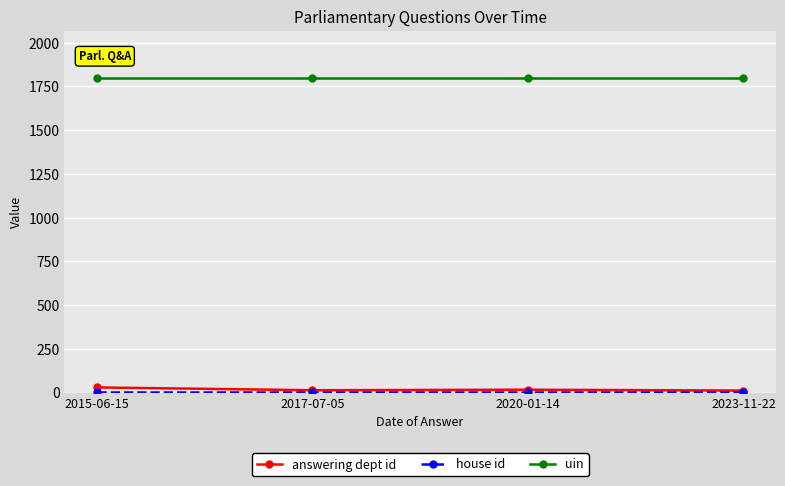

At how many categories does at least one series exceed 472?

4